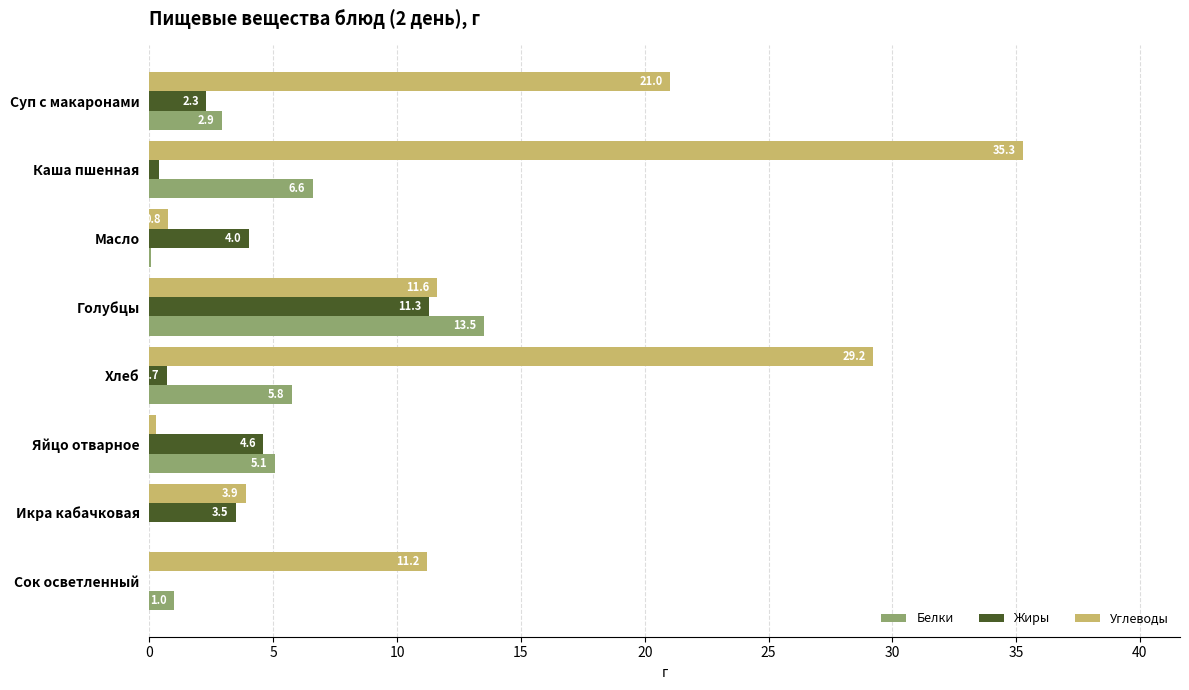

The value of Белки at Каша пшенная is 9.0. True or false?

False